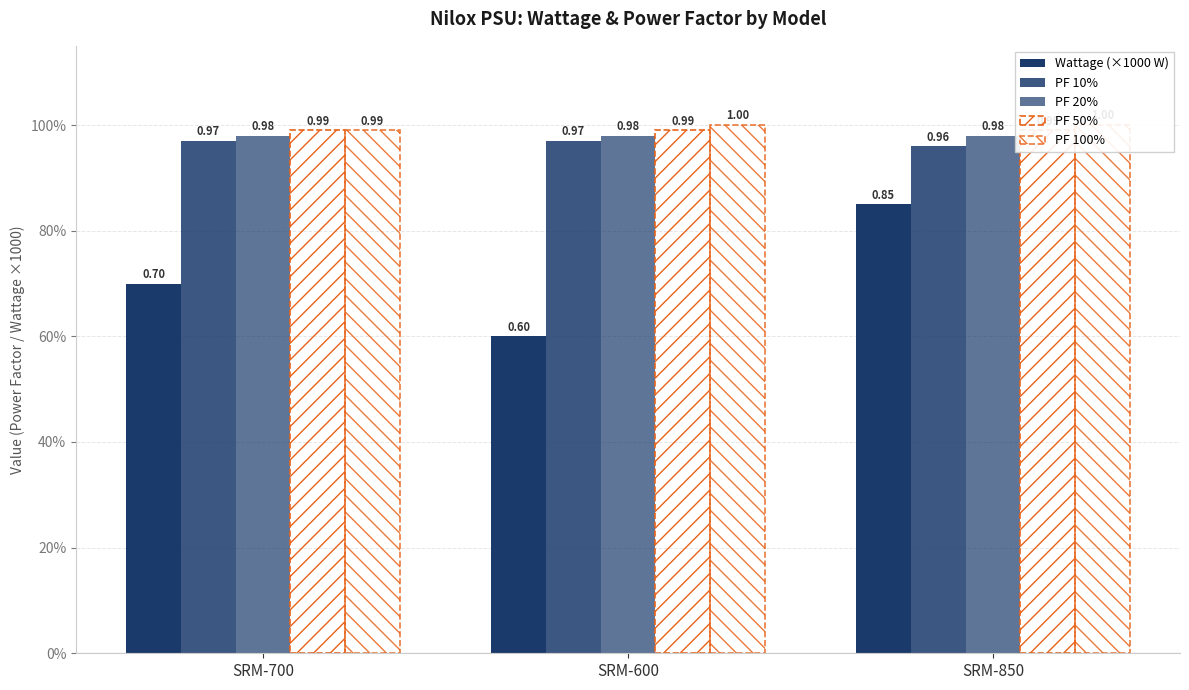

What is the approximate value of PF 20% at SRM-600?

1.0